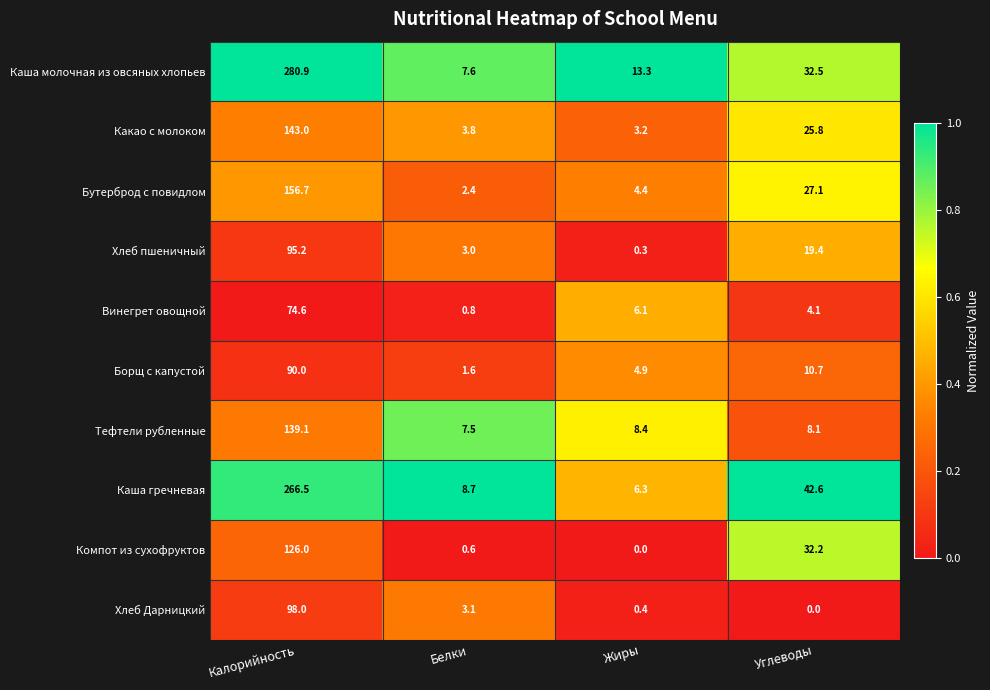

What is the total value across all series at Углеводы?

202.5